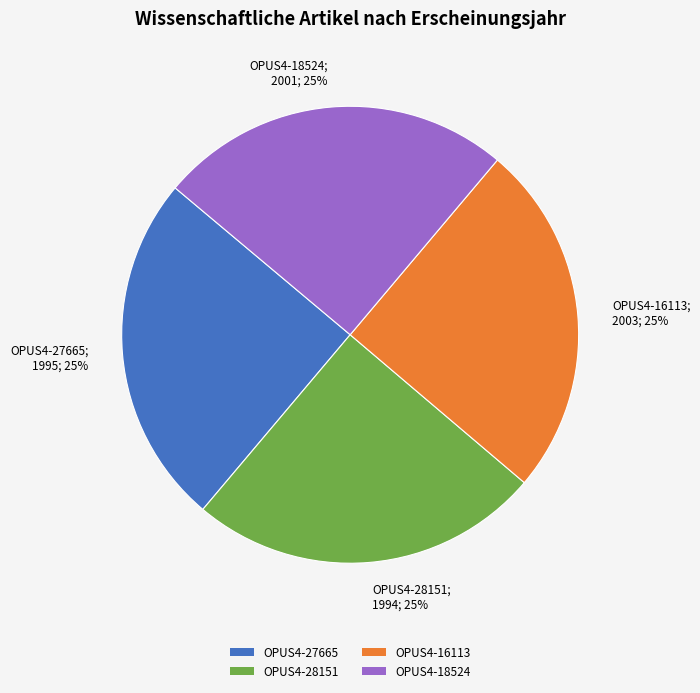

Approximately how many times larger is the value at OPUS4-16113; 2003; 25% compared to OPUS4-28151; 1994; 25%?

1.0